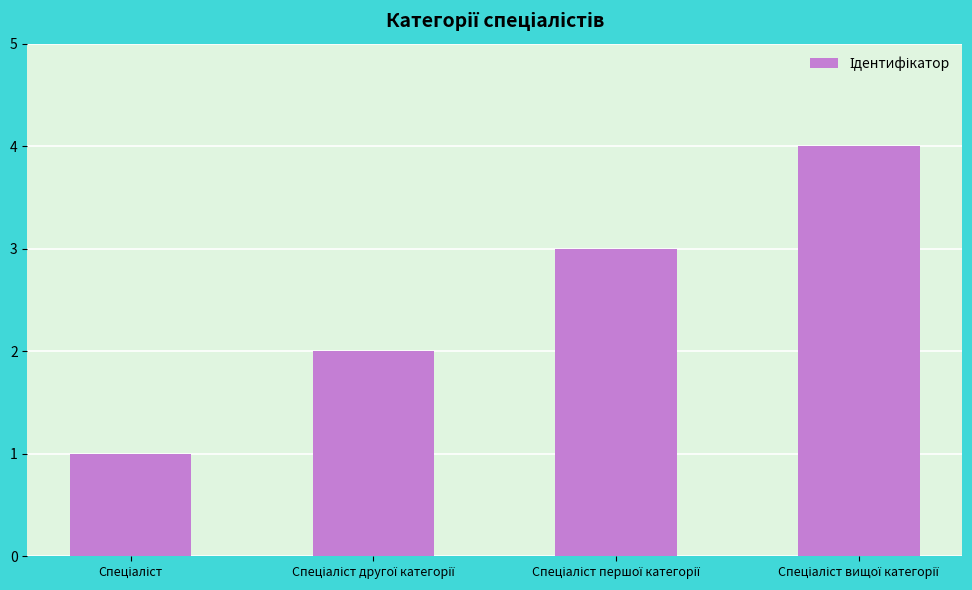

What is the greatest value displayed?

4